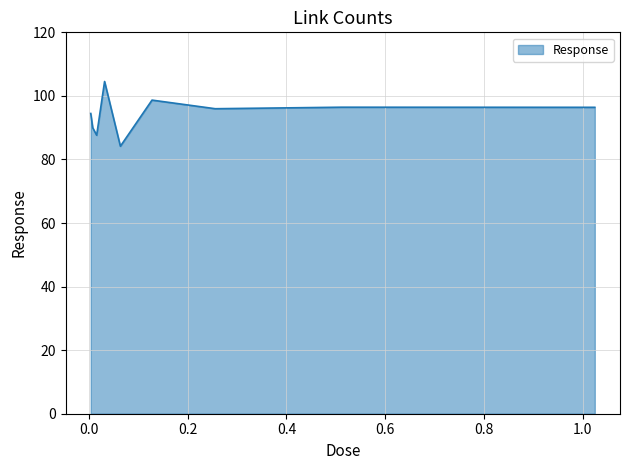

What is the maximum value shown in the chart?

104.5